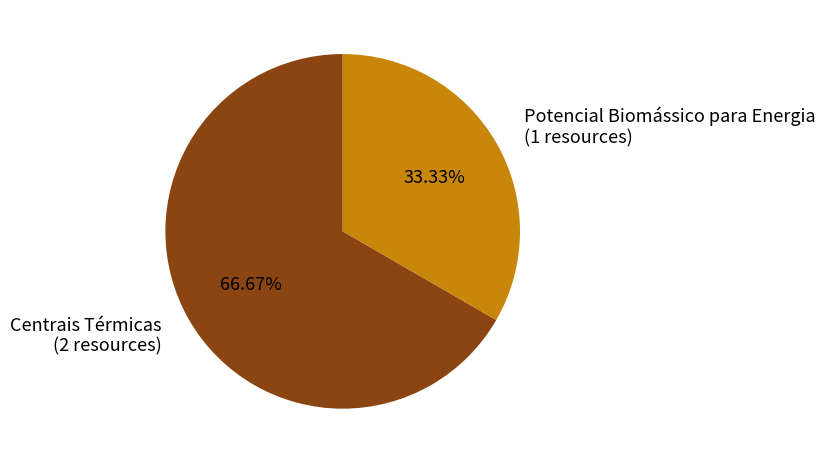

To the nearest percent, what is the average slice percentage?

50%